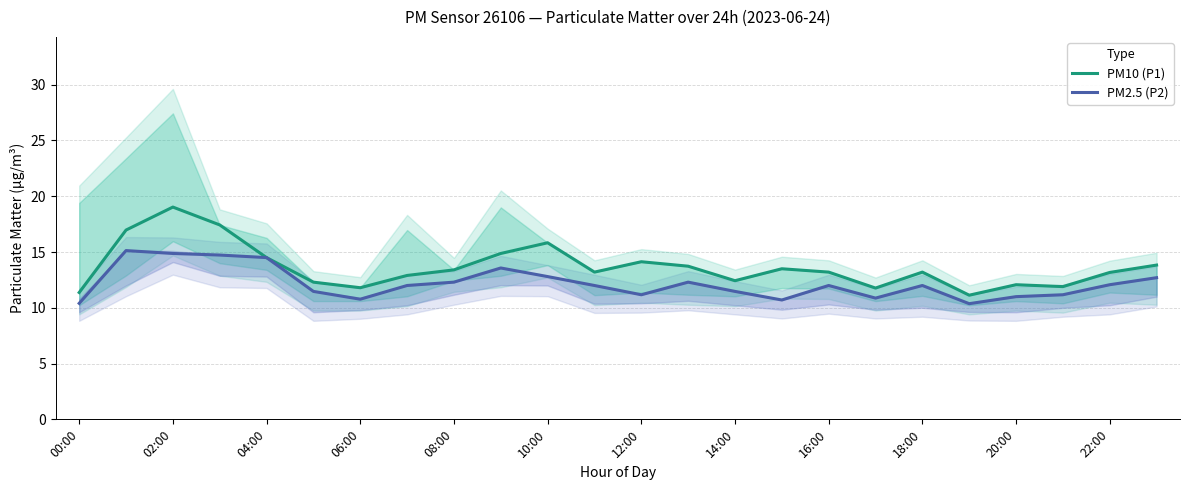

True or false: PM10 (P1) and PM2.5 (P2) intersect in this chart.

False